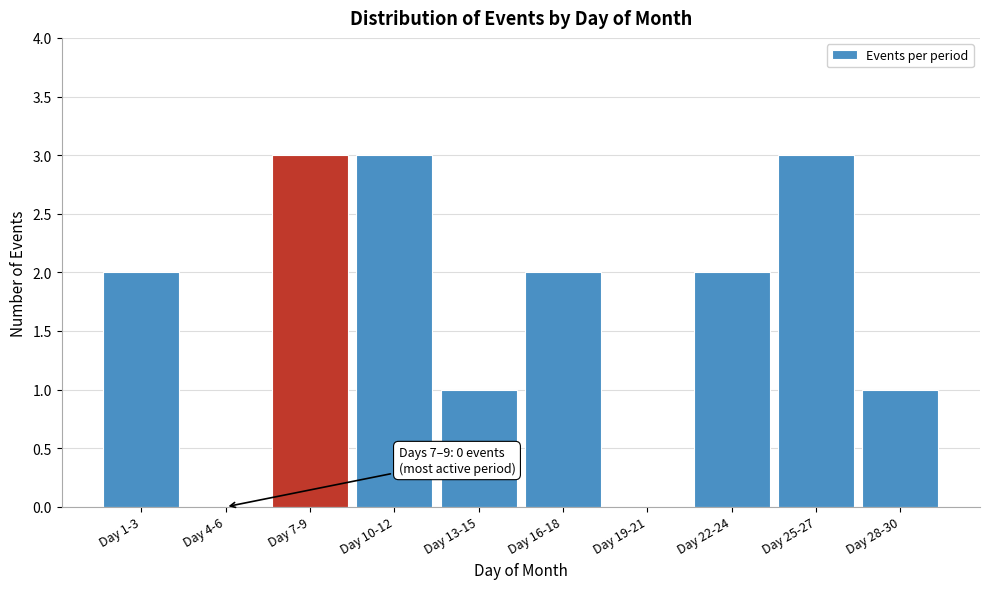

Reading right to left, what are all the values shown in this chart?

Day 28-30=1	Day 25-27=3	Day 22-24=2	Day 19-21=0	Day 16-18=2	Day 13-15=1	Day 10-12=3	Day 7-9=3	Day 4-6=0	Day 1-3=2